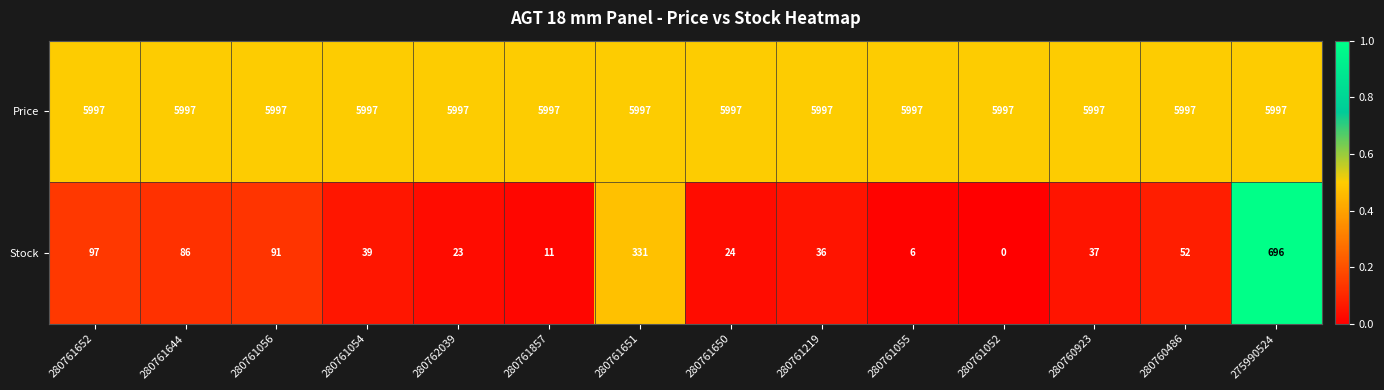

Rank the series at 280761652 from lowest to highest value.

Stock, Price